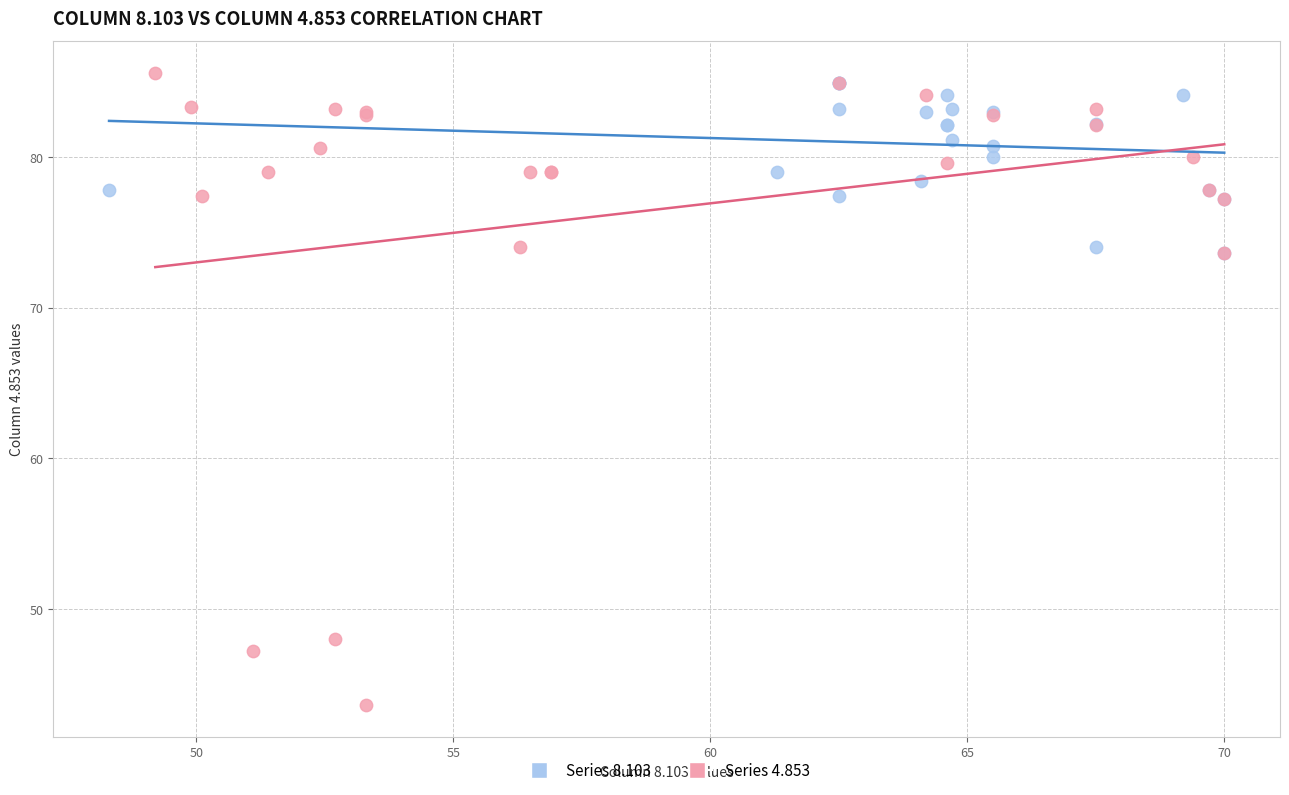

Which series reaches the minimum Y coordinate?

Series 4.853